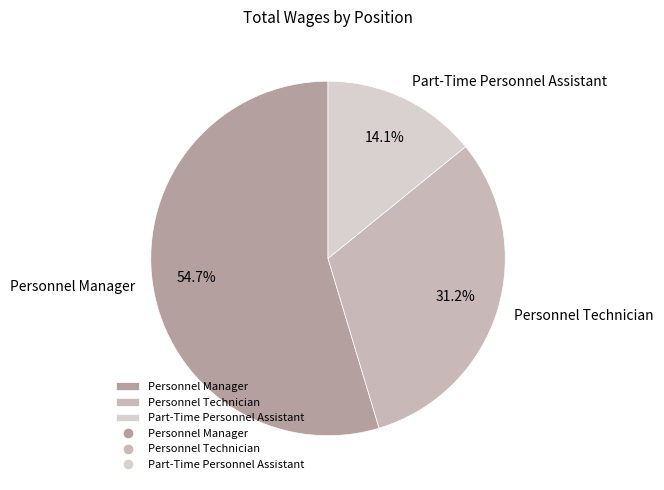

Between Personnel Manager and Part-Time Personnel Assistant, which is larger?

Personnel Manager